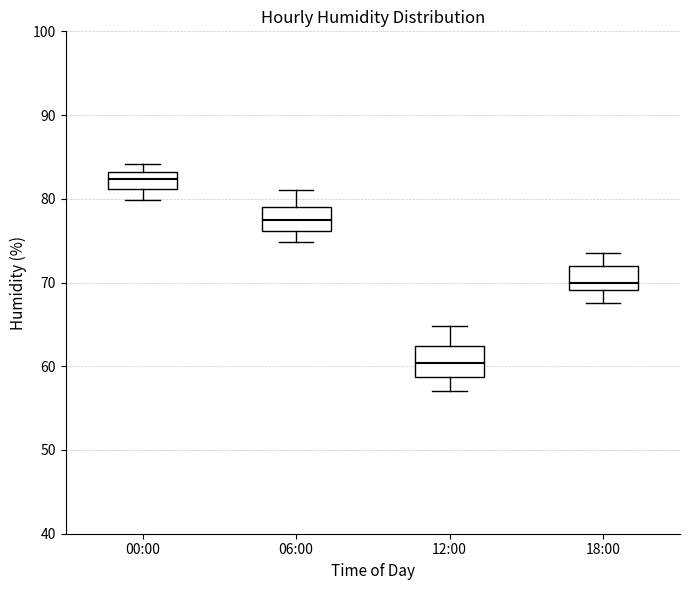

Where is the lower edge of the box for 06:00 on the y-axis? The values are not printed on the chart, so give them approximately, as read against the axis.

76